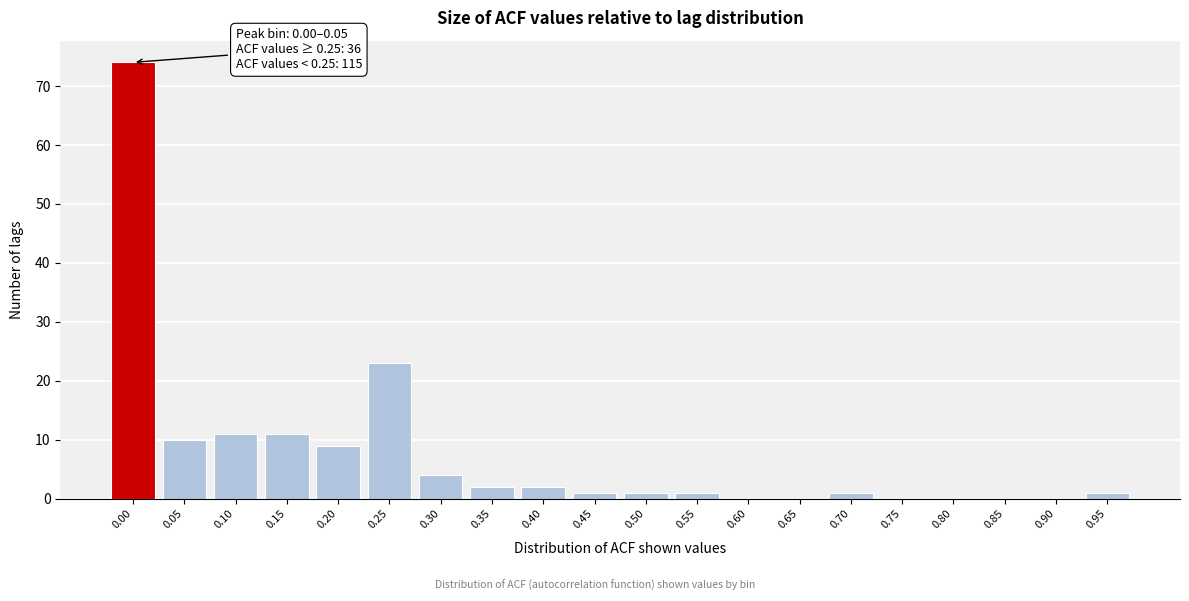

Reading right to left, list all the values displayed in this chart.

0.95=1	0.90=0	0.85=0	0.80=0	0.75=0	0.70=1	0.65=0	0.60=0	0.55=1	0.50=1	0.45=1	0.40=2	0.35=2	0.30=4	0.25=23	0.20=9	0.15=11	0.10=11	0.05=10	0.00=74